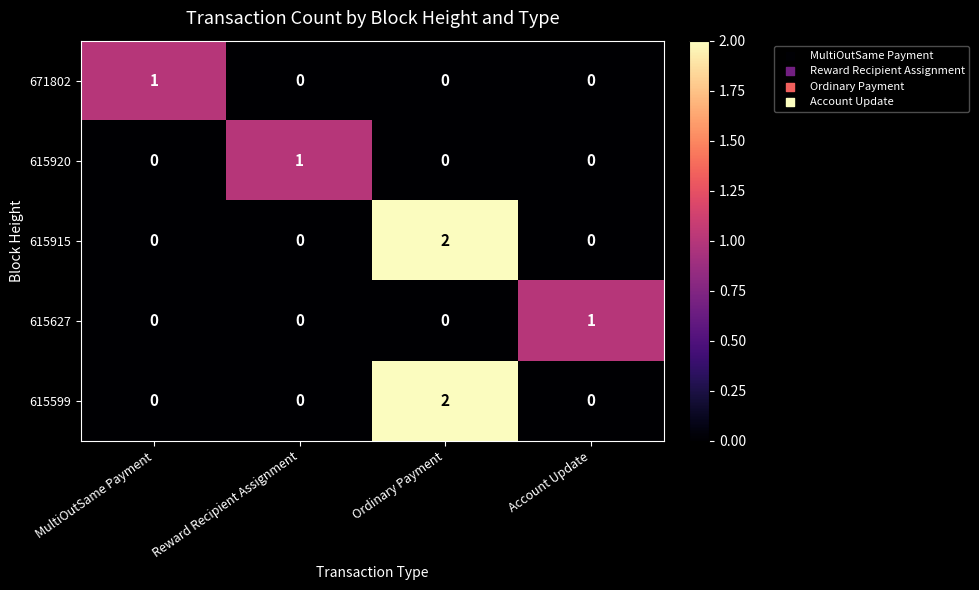

How many series are shown in this chart?

5